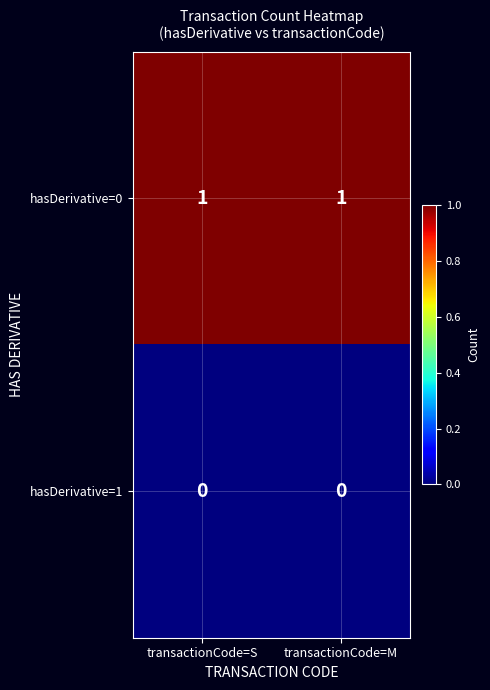

What is the spread (max minus min) of values at transactionCode=M?

1